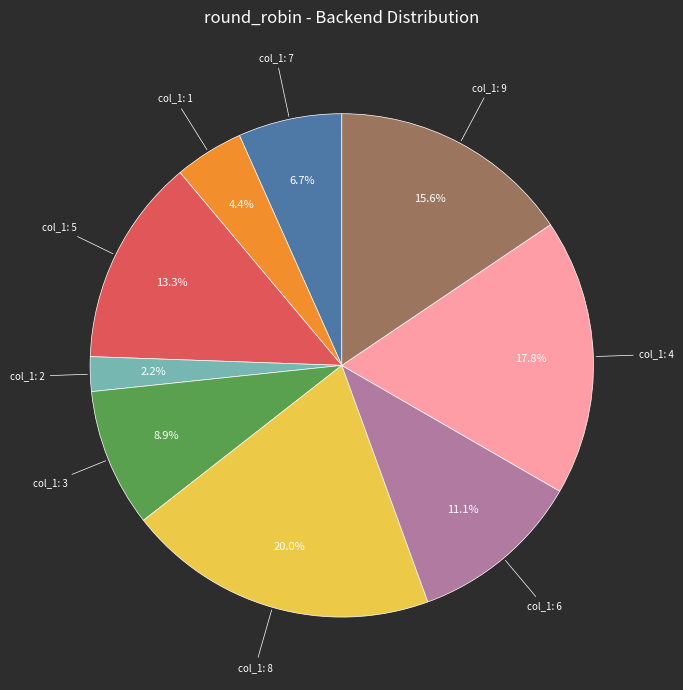

To the nearest percent, what is the average slice percentage?

11%